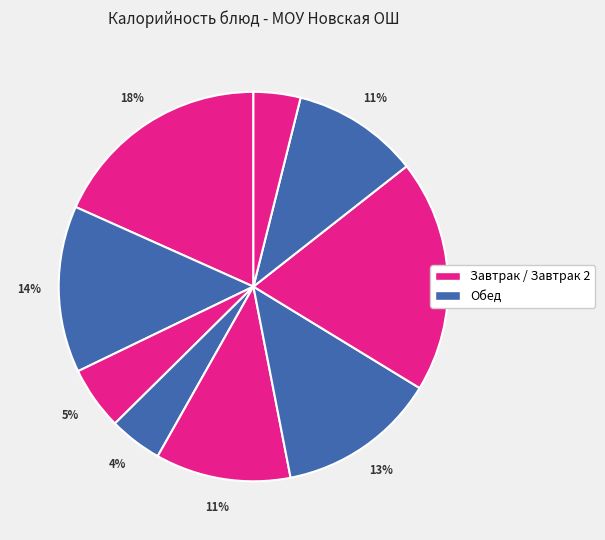

How many slices are in this pie chart?

9